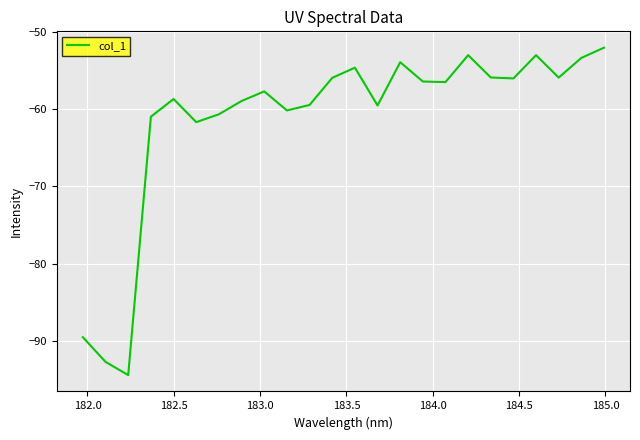

What is the greatest value displayed?

-52.1